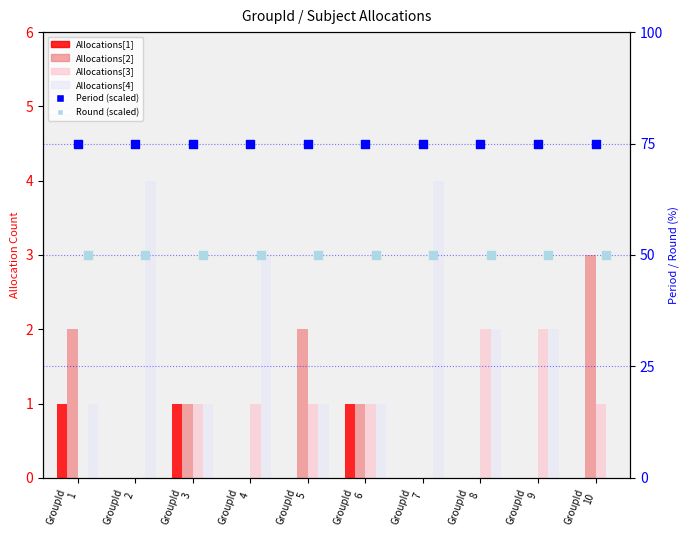

Which series reaches the minimum Y coordinate?

Allocations[1]